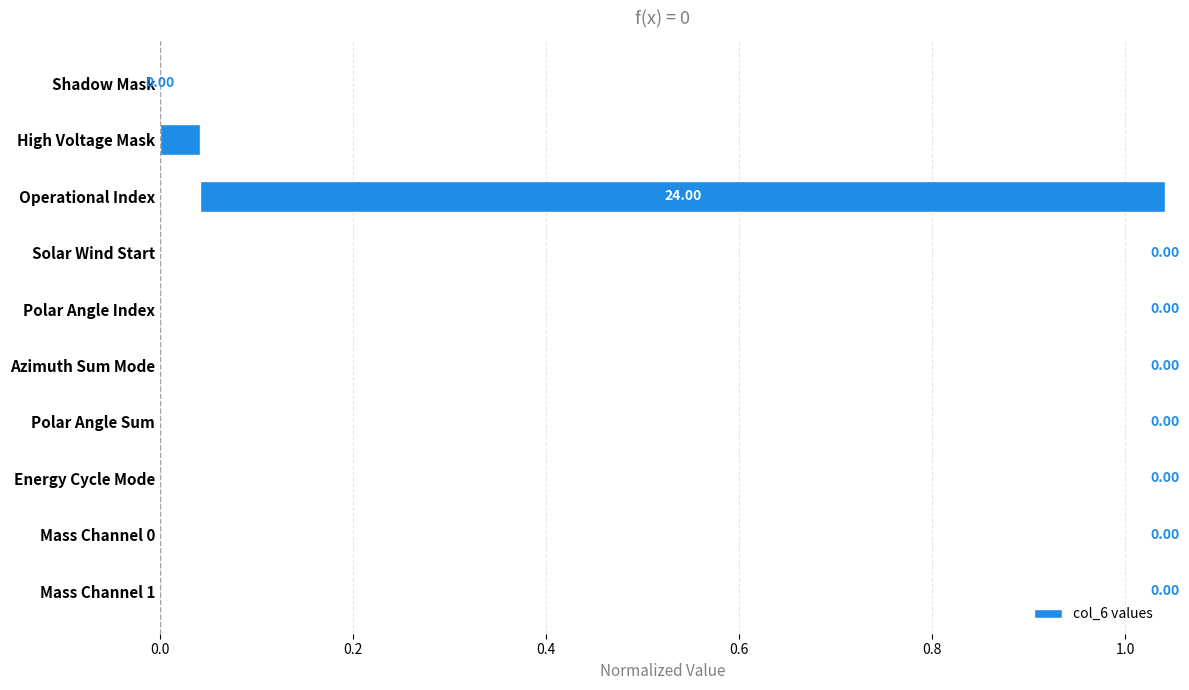

Does the chart contain any negative values?

No